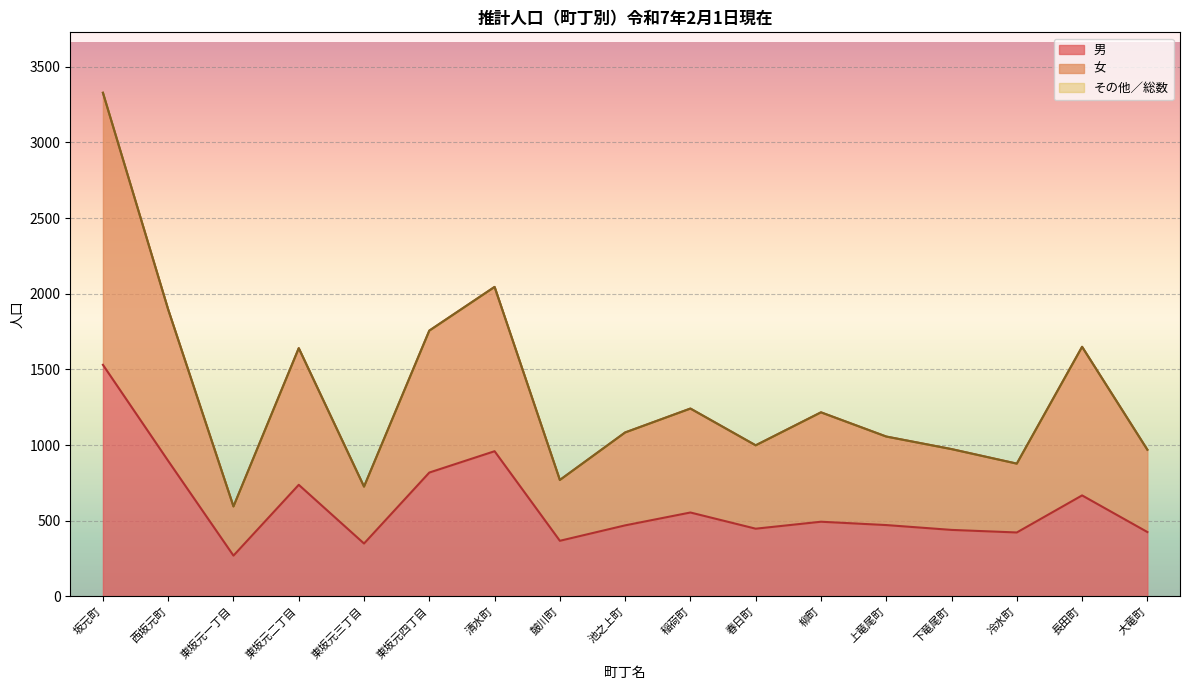

What is the lowest value of the 総数 series?

594